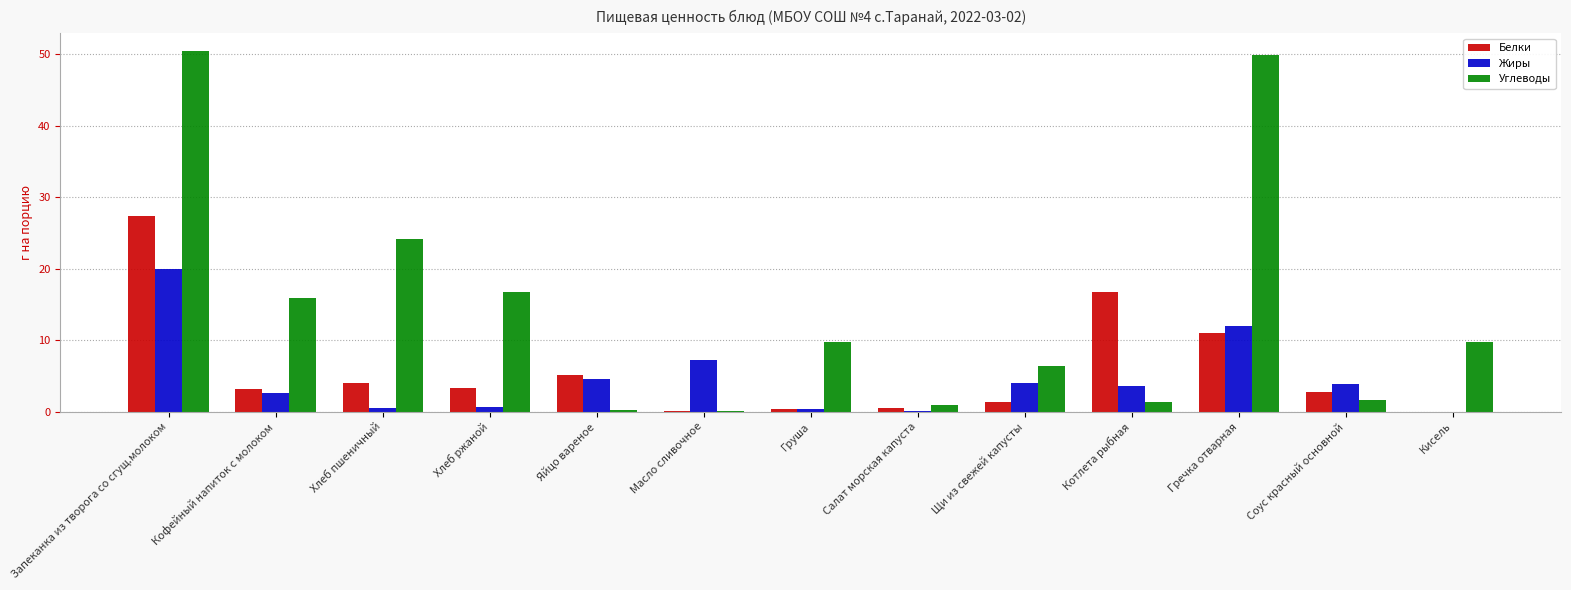

The Жиры series shows 27.9 at Запеканка из творога со сгущ.молоком. True or false?

False